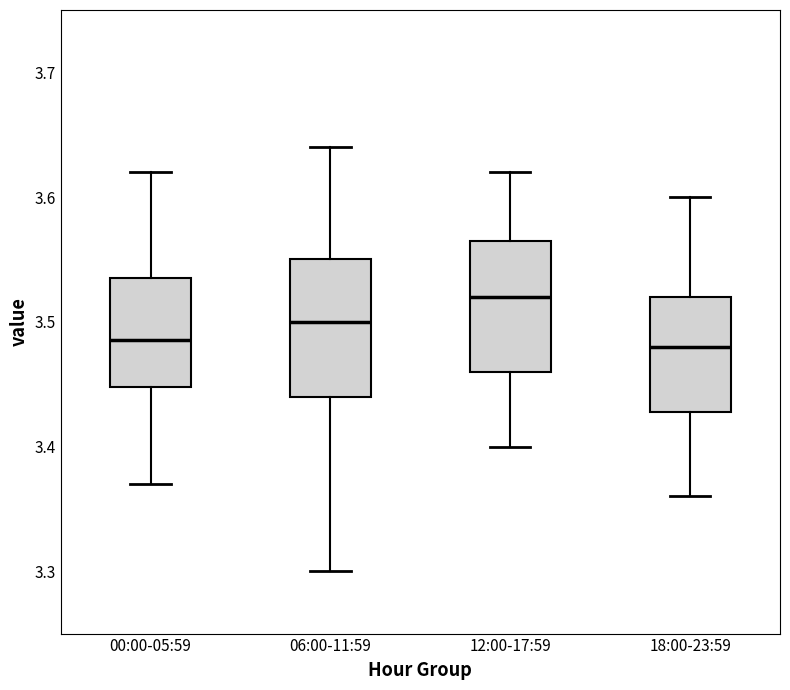

Reading left to right, read every box against the y-axis: the position of its median line, the range the box covers, and the ends of its whiskers. The values are not printed on the chart, so give them approximately, as read against the axis.

00:00-05:59: median 3.49, box 3.45 to 3.54, whiskers 3.37 to 3.62
06:00-11:59: median 3.50, box 3.44 to 3.55, whiskers 3.30 to 3.64
12:00-17:59: median 3.52, box 3.46 to 3.57, whiskers 3.40 to 3.62
18:00-23:59: median 3.48, box 3.43 to 3.52, whiskers 3.36 to 3.60